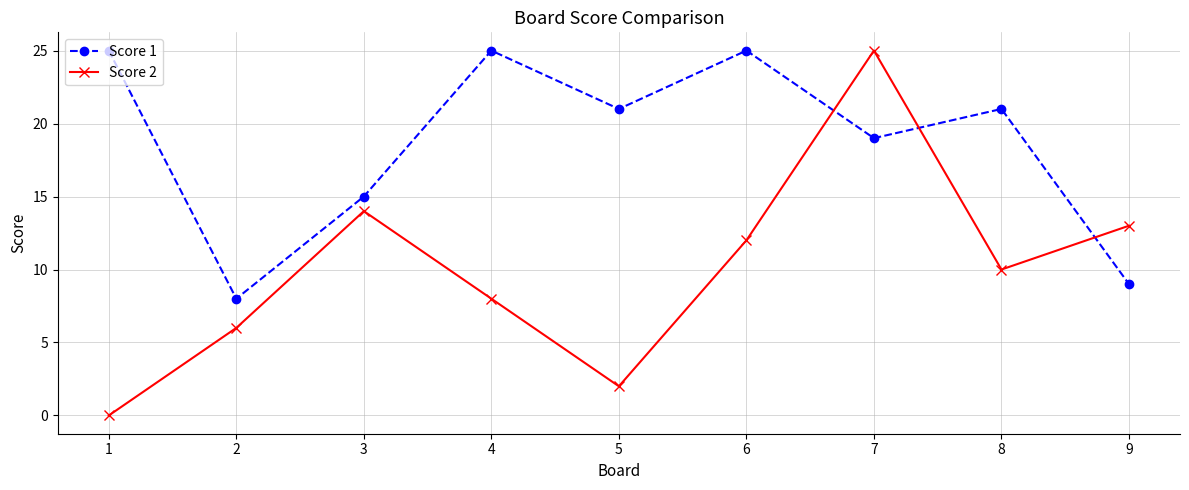

How many lines are shown in the chart?

2